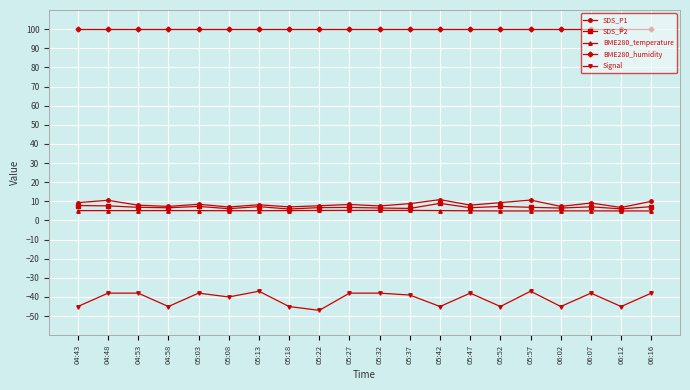

Which series has the largest total across all categories?

BME280_humidity